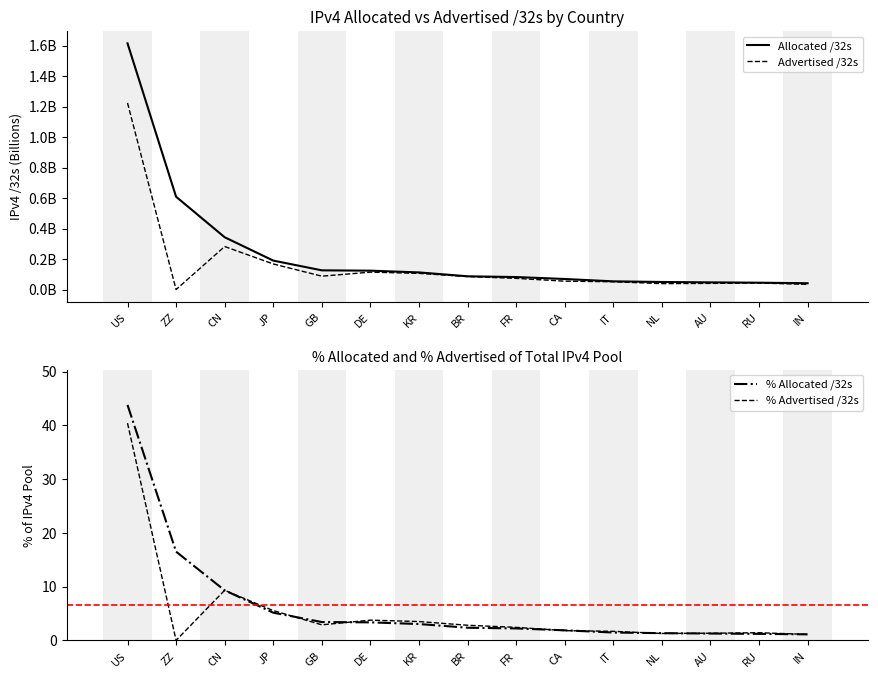

Reading right to left, extract all data points from this chart.

Allocated /32s: 0.0	0.0	0.0	0.0	0.1	0.1	0.1	0.1	0.1	0.1	0.1	0.2	0.3	0.6	1.6
Advertised /32s: 0.0	0.0	0.0	0.0	0.1	0.1	0.1	0.1	0.1	0.1	0.1	0.2	0.3	0.0	1.2
% Allocated /32s: 1.1	1.2	1.3	1.4	1.5	1.9	2.2	2.4	3.0	3.4	3.4	5.2	9.3	16.5	43.8
% Advertised /32s: 1.1	1.4	1.3	1.3	1.7	1.8	2.4	2.8	3.5	3.8	2.9	5.5	9.3	0.0	40.4